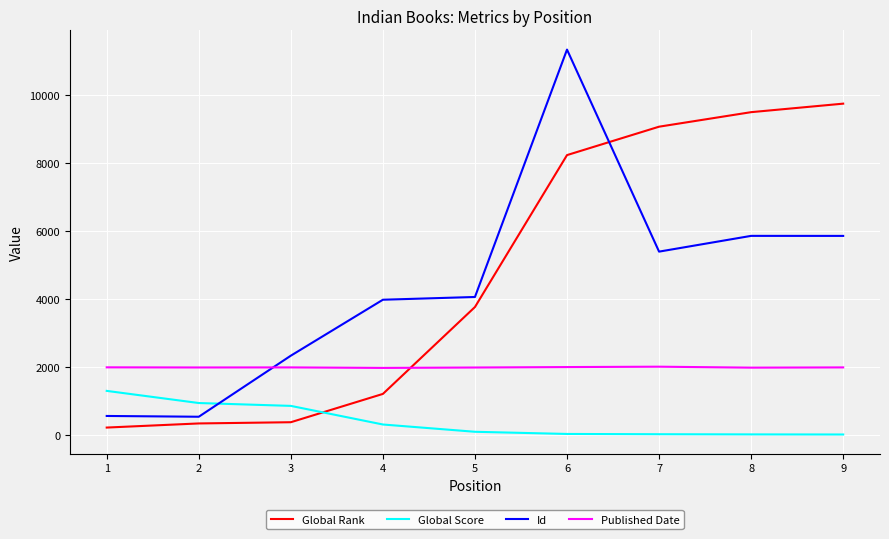

Which series has the largest total across all categories?

Global Rank